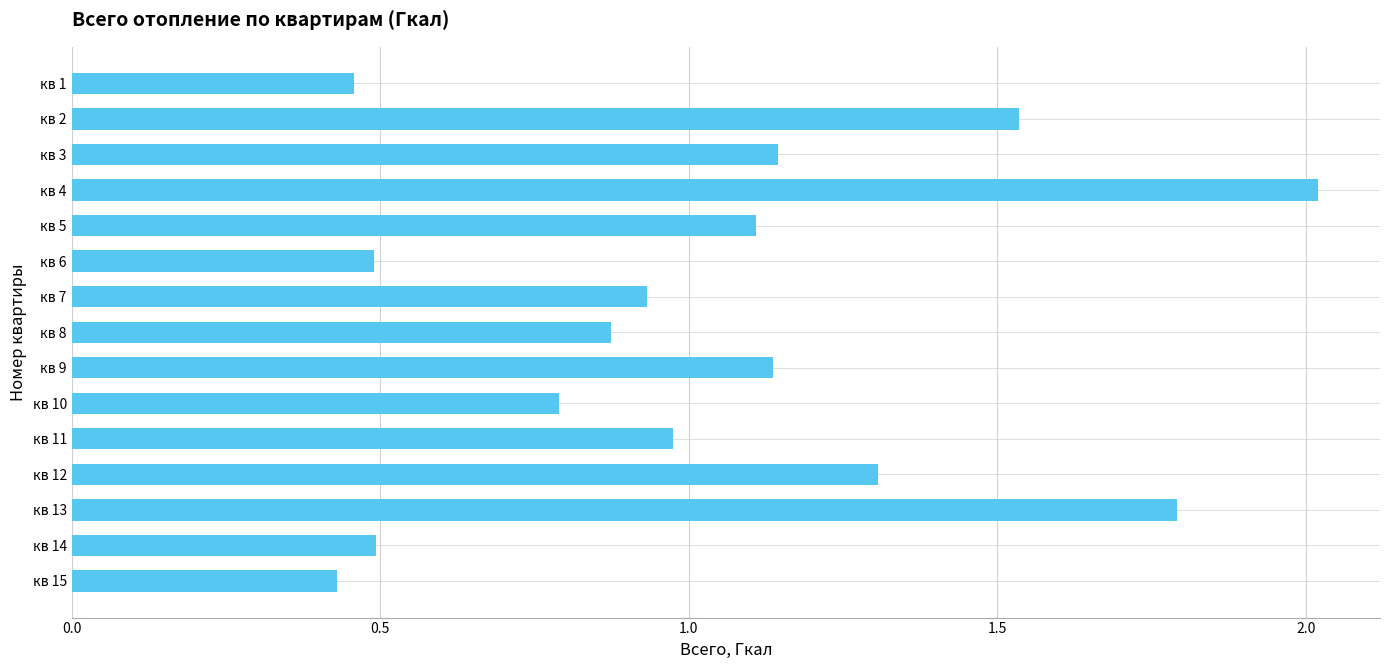

What is the change in value from кв 6 to кв 11?

+0.5